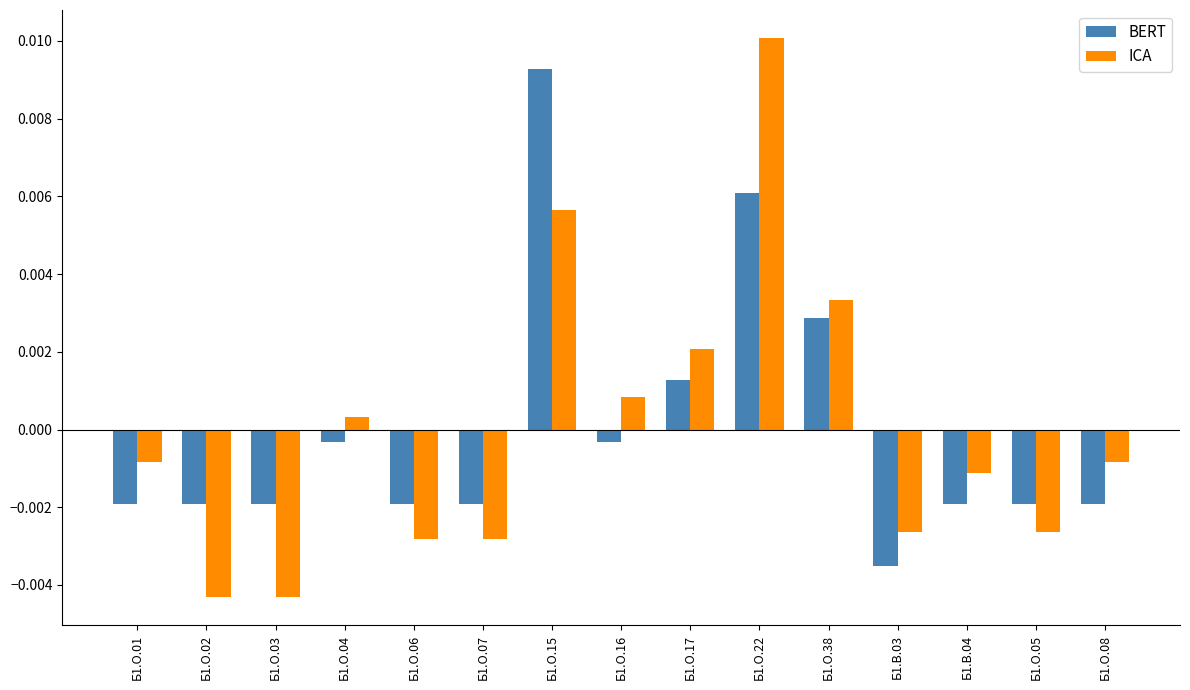

At which category is the sum across all series the highest?

Б1.О.22